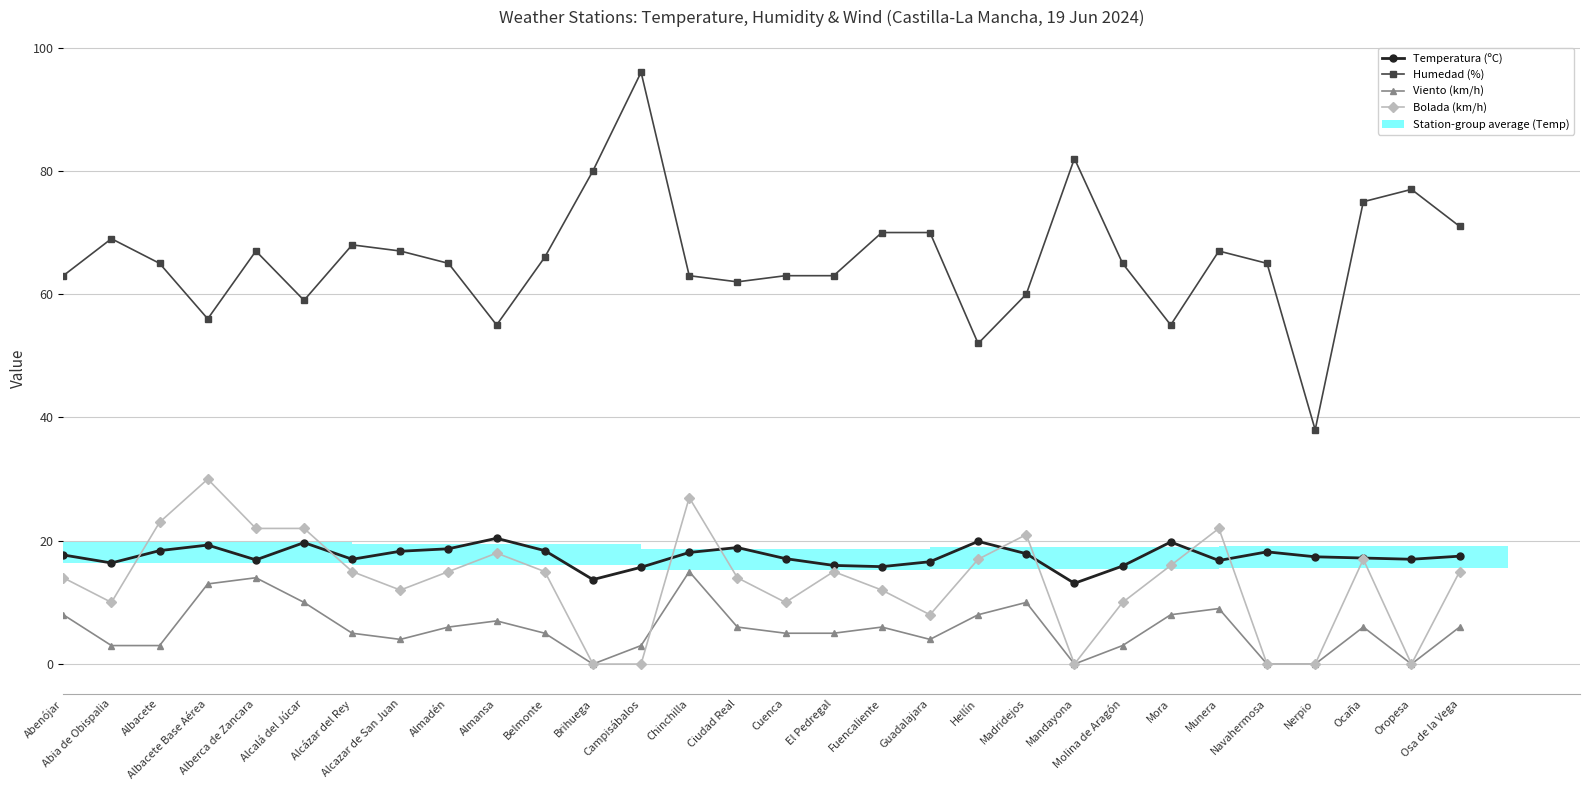

At how many categories does at least one series exceed 4?

30